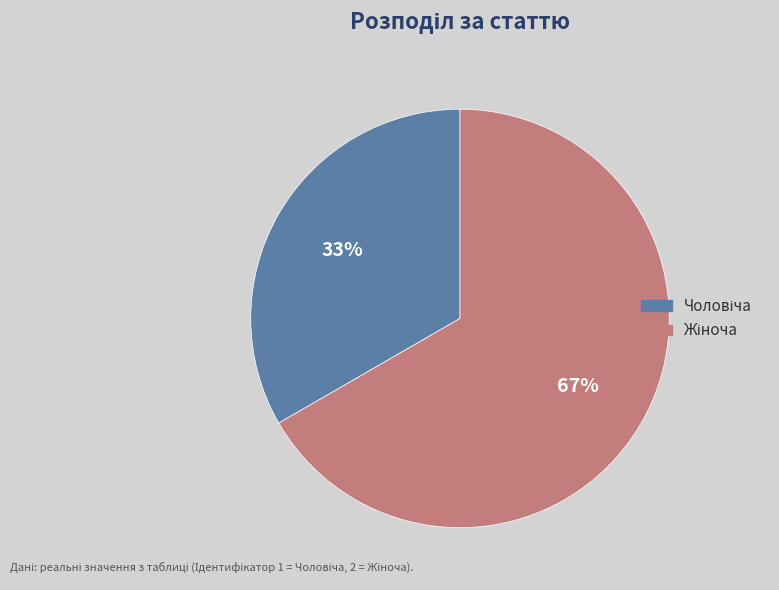

Is there any slice that represents more than half of the pie?

Yes